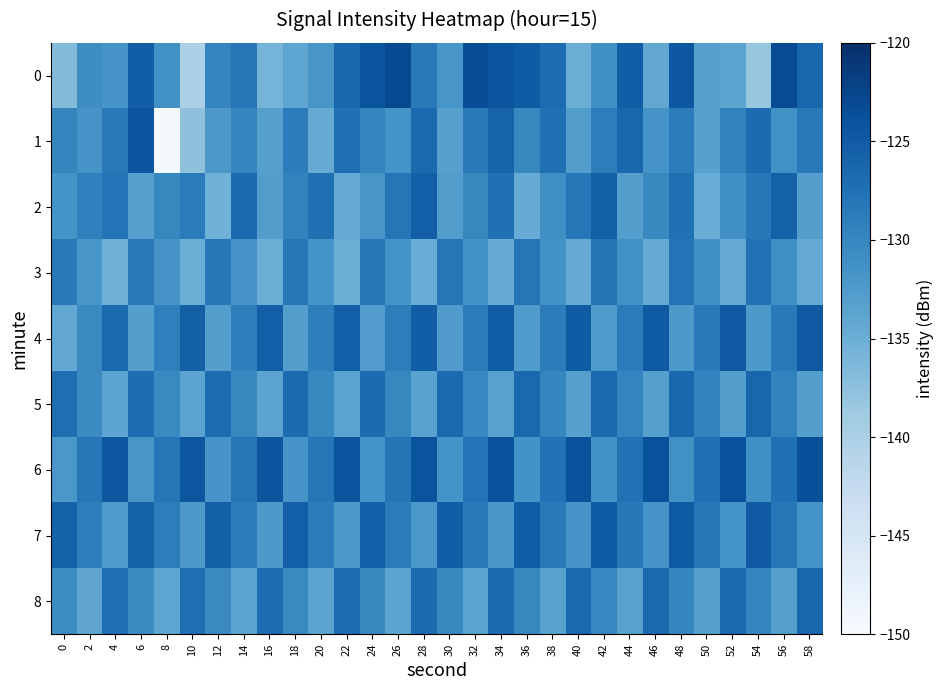

Between 38 and 24, which is larger?

24